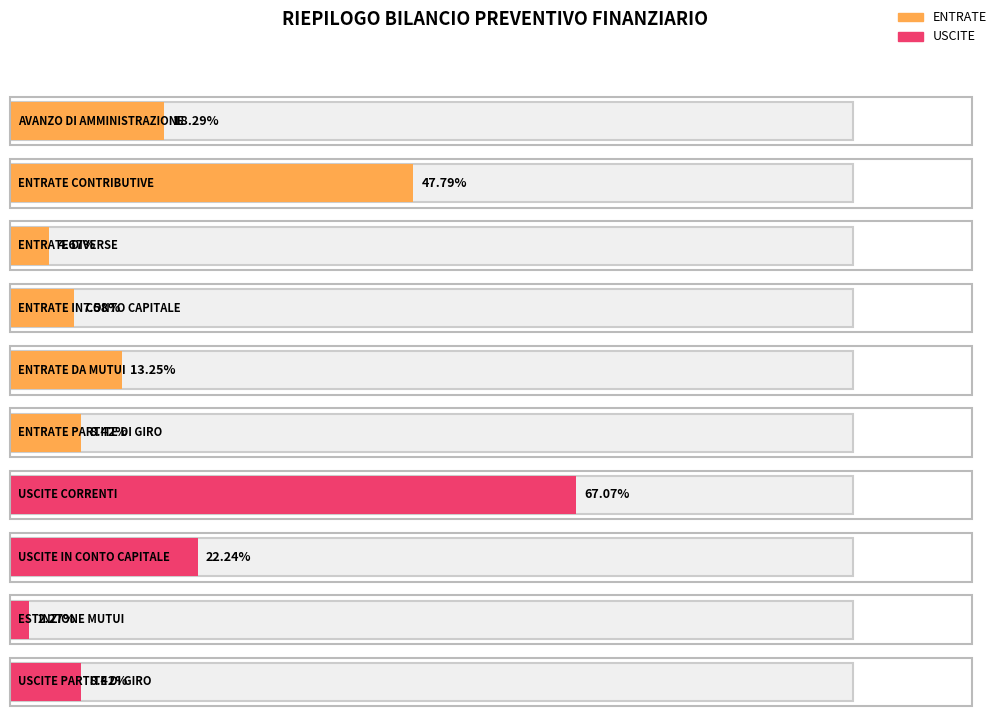

At which category is the sum across all series the highest?

USCITE CORRENTI